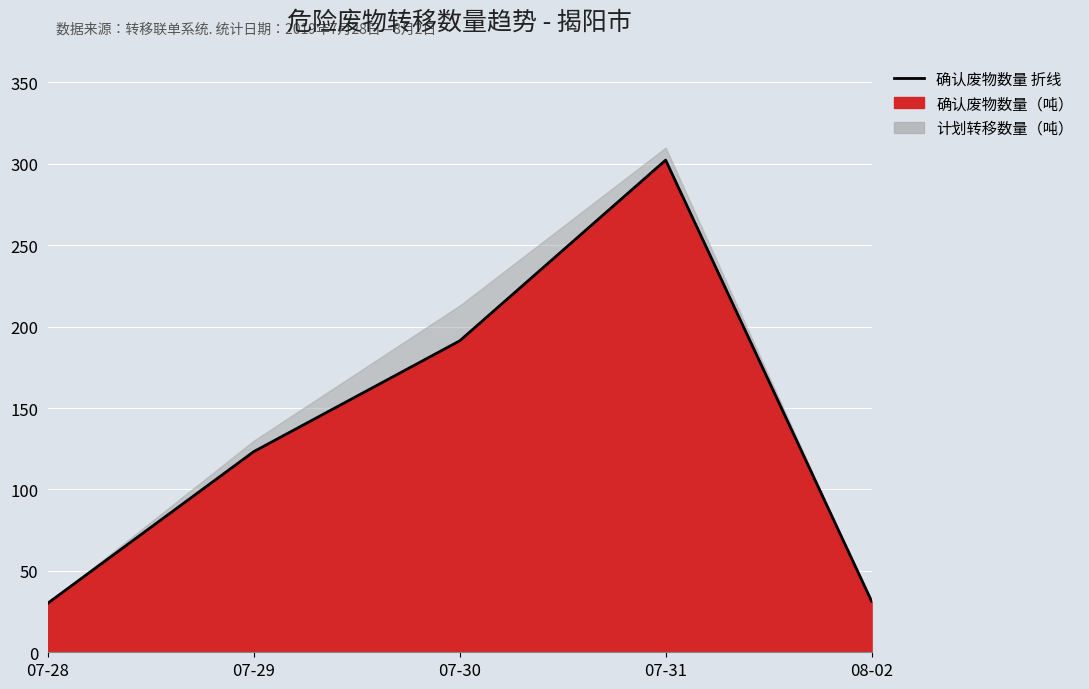

True or false: the data shows 191.3 at 07-30.

True